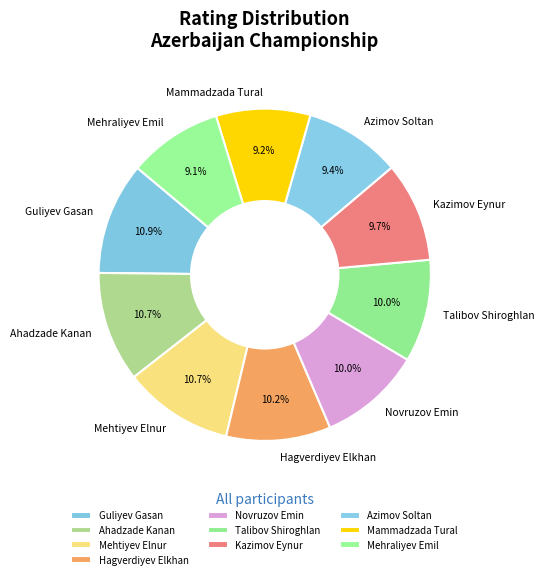

How many segments does this pie chart have?

10